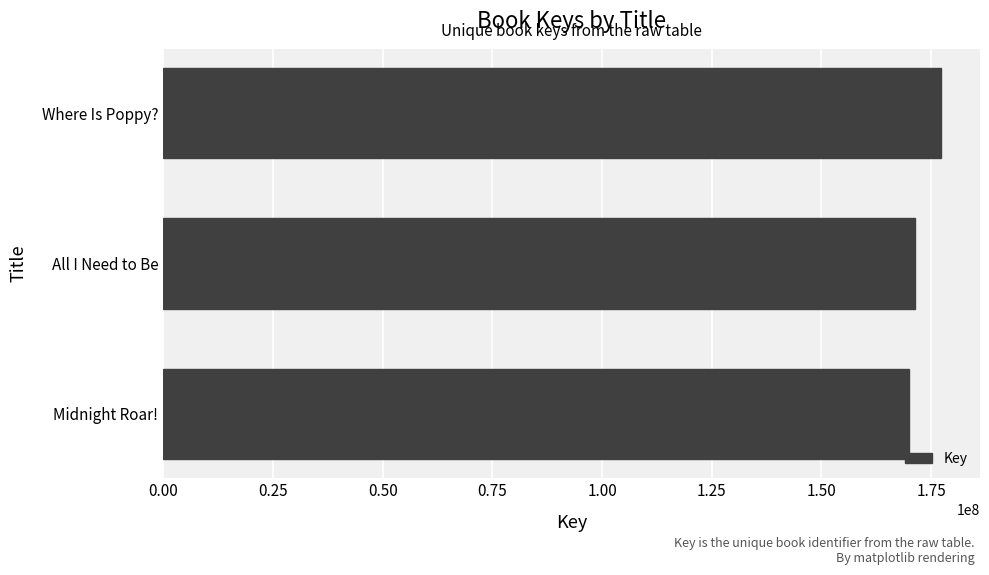

How many values are between 170025394 and 177286826?

3